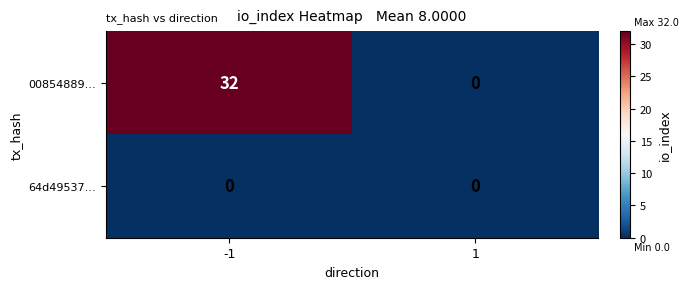

Which series has the widest spread of values?

00854889…